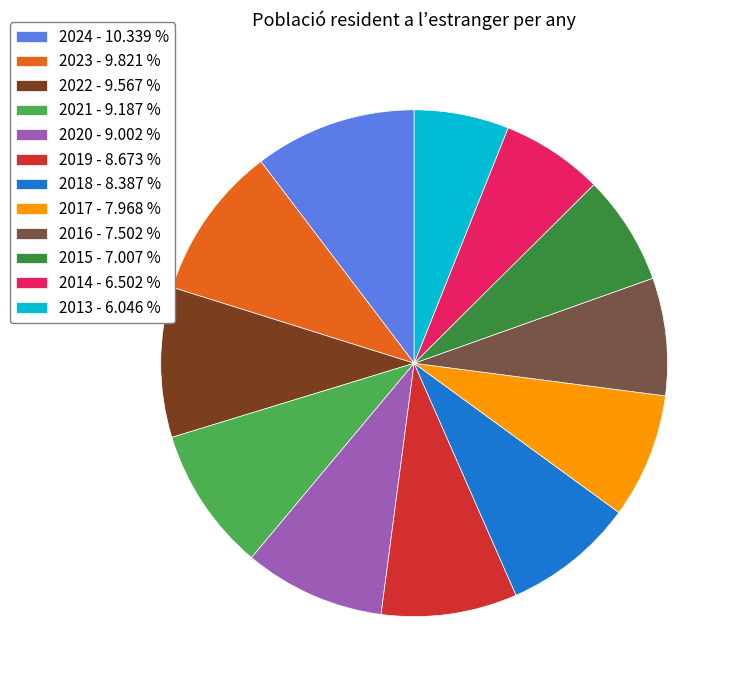

Approximately how many times larger is the value at 2023 compared to 2019?

1.1